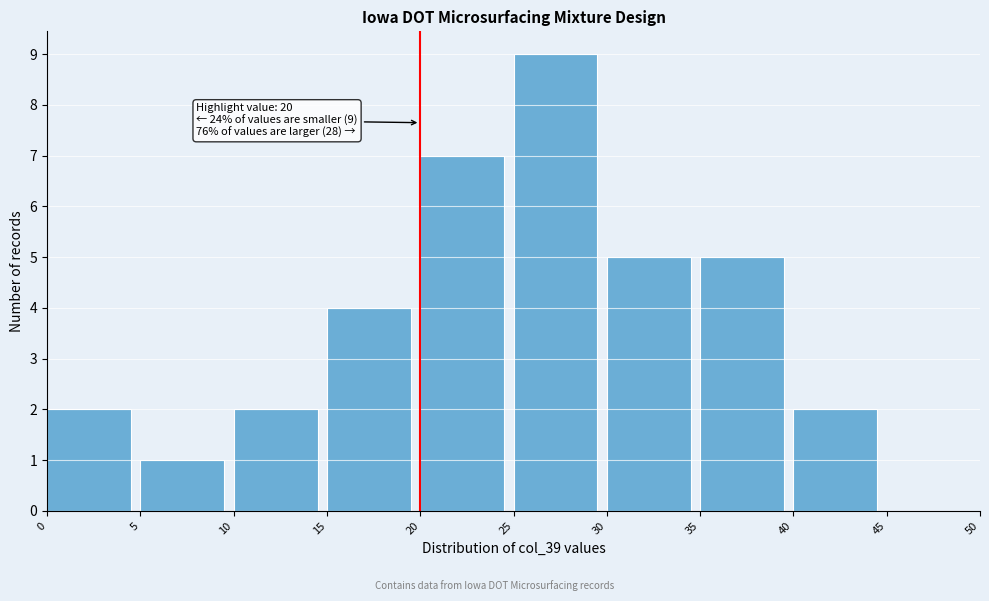

Which range on the x-axis has the tallest bar?

25 to 30